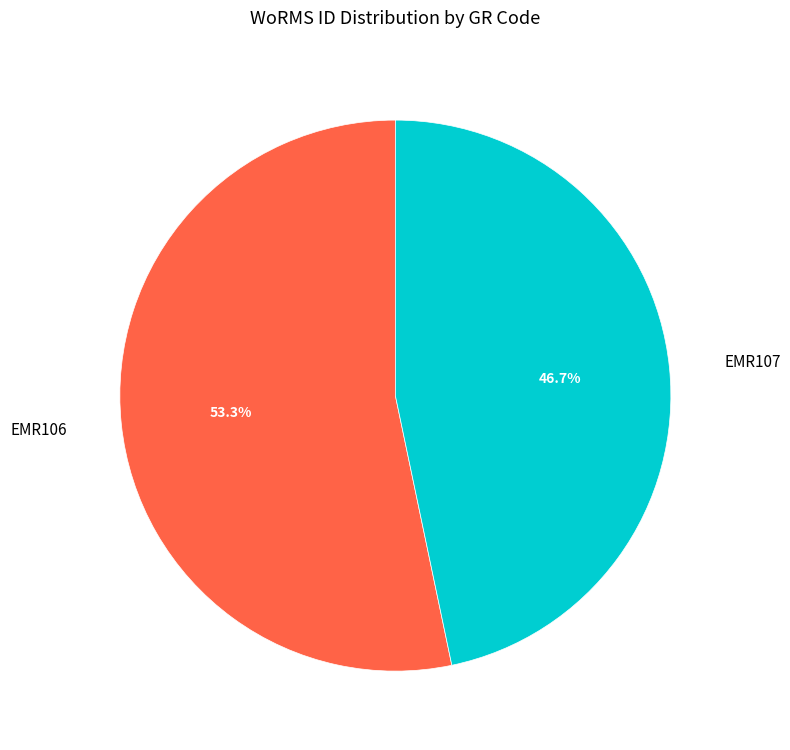

What is the smallest slice in the pie chart?

EMR107